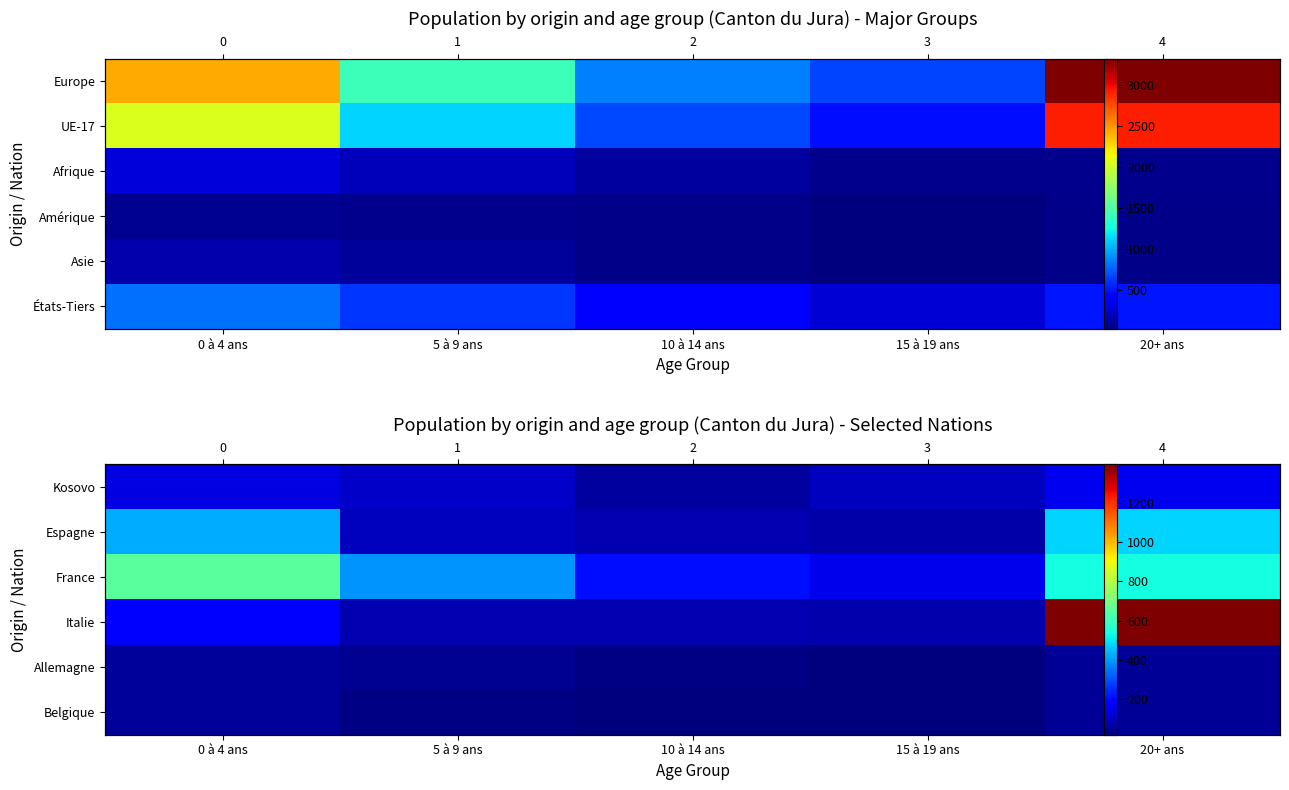

Between 10 à 14 ans and 0 à 4 ans, which is larger?

0 à 4 ans